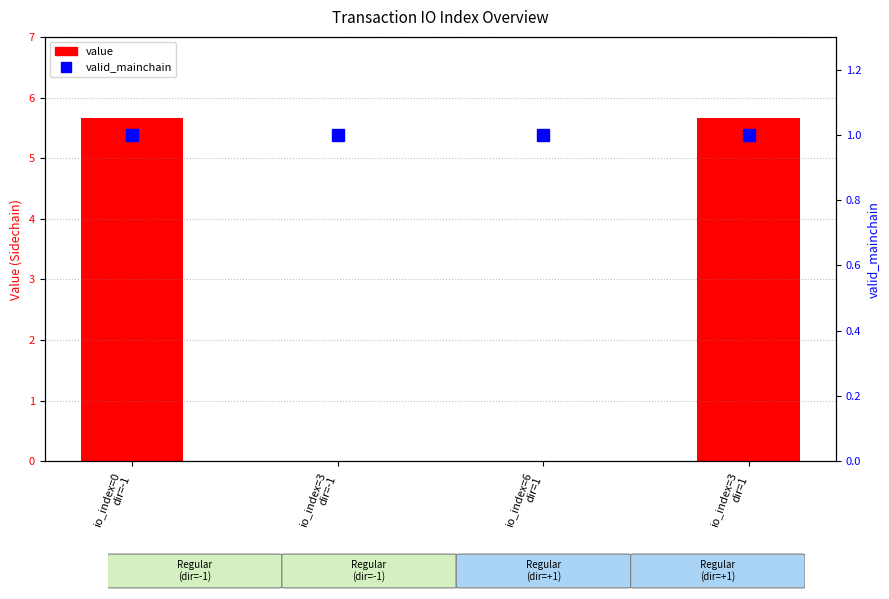

Which series has the largest range (max minus min)?

value